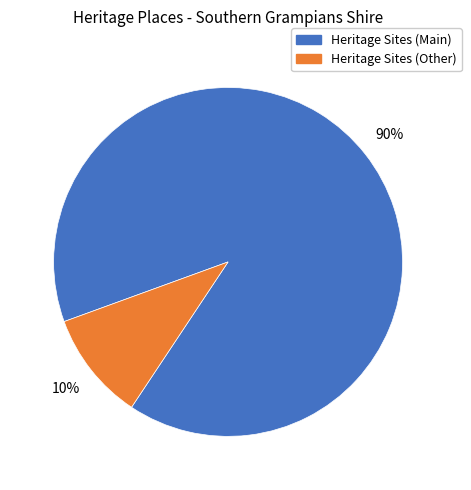

Is there any slice that represents more than half of the pie?

Yes